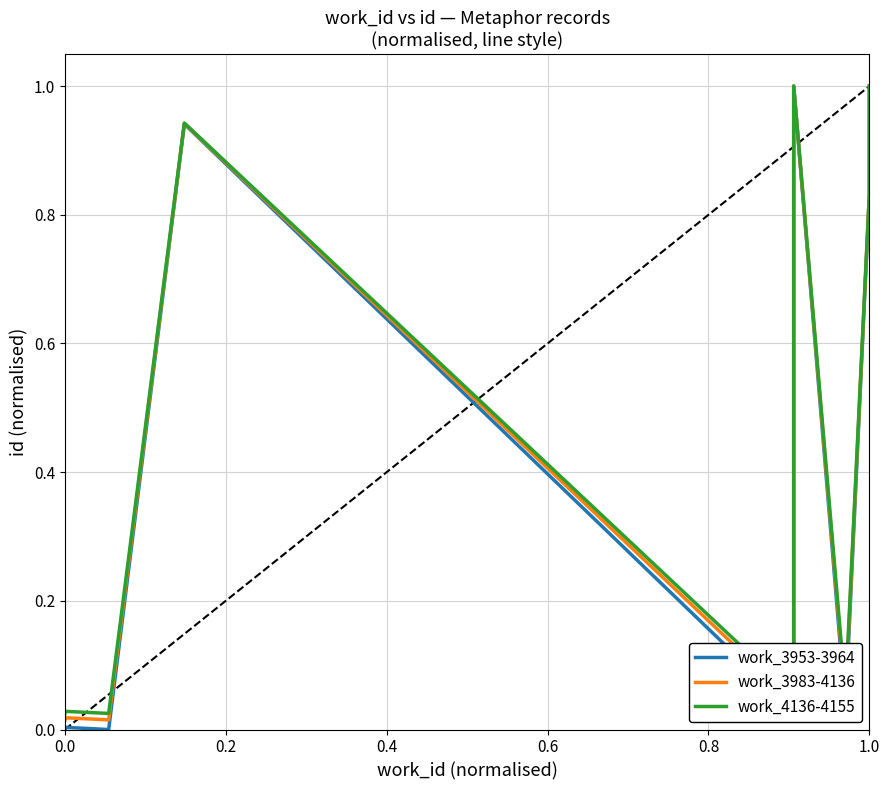

Reading left to right, what are all the values shown in this chart?

work_3953-3964: 0.0	0.0	0.0	0.9	0.0	0.0	0.6	0.6	1.0	0.0	0.8	1.0
work_3983-4136: 0.0	0.0	0.0	0.9	0.0	0.0	0.6	0.6	1.0	0.0	0.8	1.0
work_4136-4155: 0.0	0.0	0.0	0.9	0.1	0.1	0.6	0.6	1.0	0.1	0.8	1.0